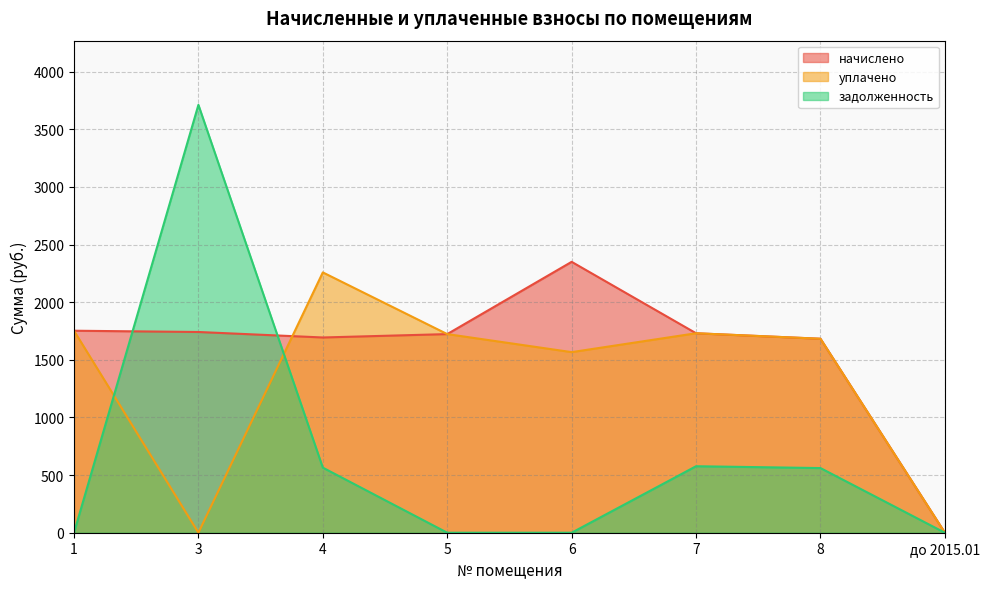

Is the value of задолженность at 4 greater than the value of начислено at 6?

No